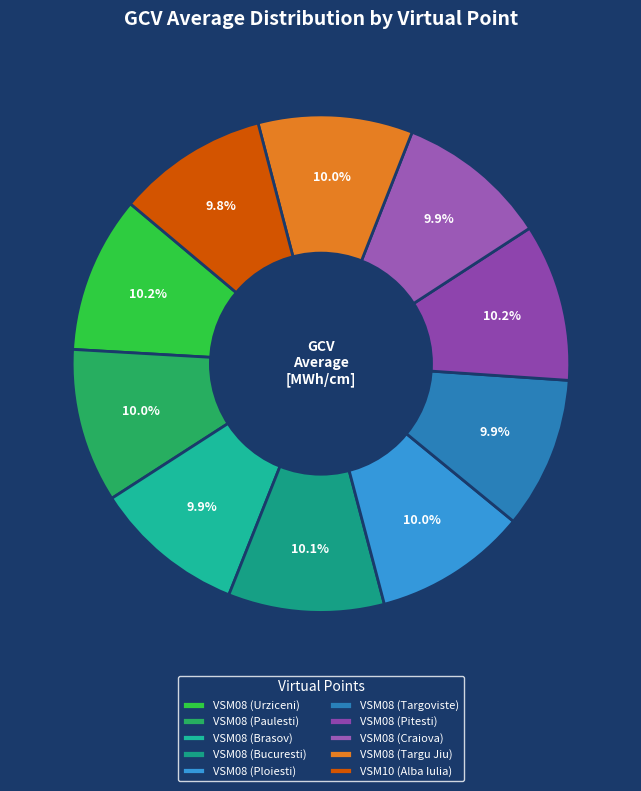

Does any single category account for the majority?

No